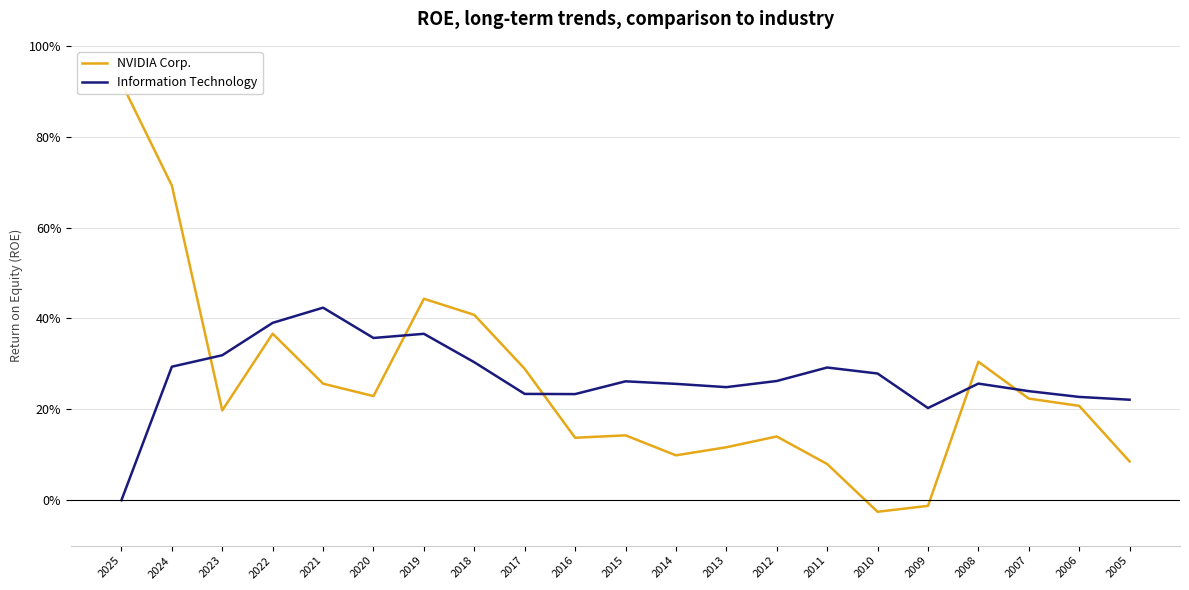

Reading left to right, list all the values displayed in this chart.

NVIDIA Corp.: 2025=0.9	2024=0.7	2023=0.2	2022=0.4	2021=0.3	2020=0.2	2019=0.4	2018=0.4	2017=0.3	2016=0.1	2015=0.1	2014=0.1	2013=0.1	2012=0.1	2011=0.1	2010=-0.0	2009=-0.0	2008=0.3	2007=0.2	2006=0.2	2005=0.1
Information Technology: 2025=0.0	2024=0.3	2023=0.3	2022=0.4	2021=0.4	2020=0.4	2019=0.4	2018=0.3	2017=0.2	2016=0.2	2015=0.3	2014=0.3	2013=0.2	2012=0.3	2011=0.3	2010=0.3	2009=0.2	2008=0.3	2007=0.2	2006=0.2	2005=0.2